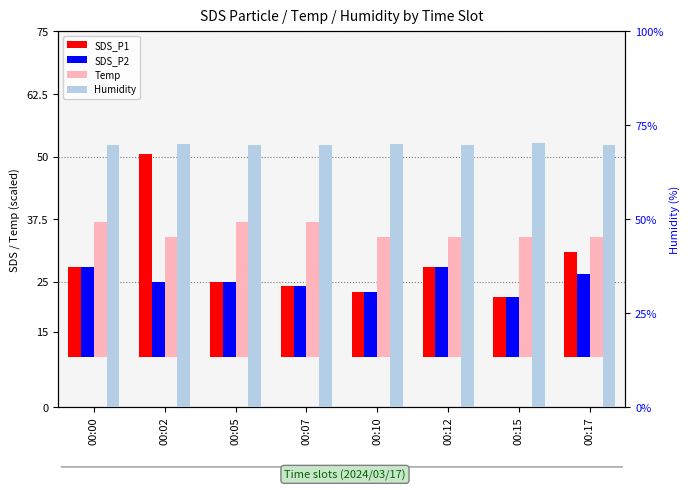

Does the chart contain stacked bars?

No